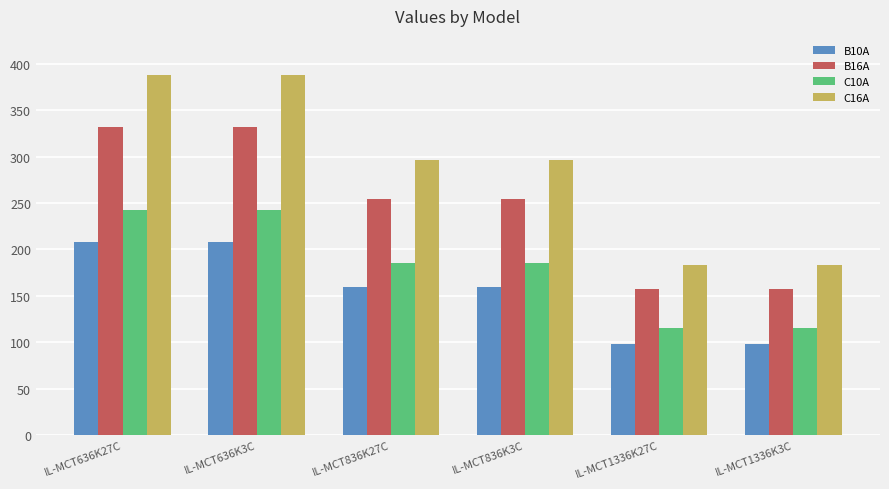

The C16A series shows 183 at IL-MCT1336K3C. True or false?

True